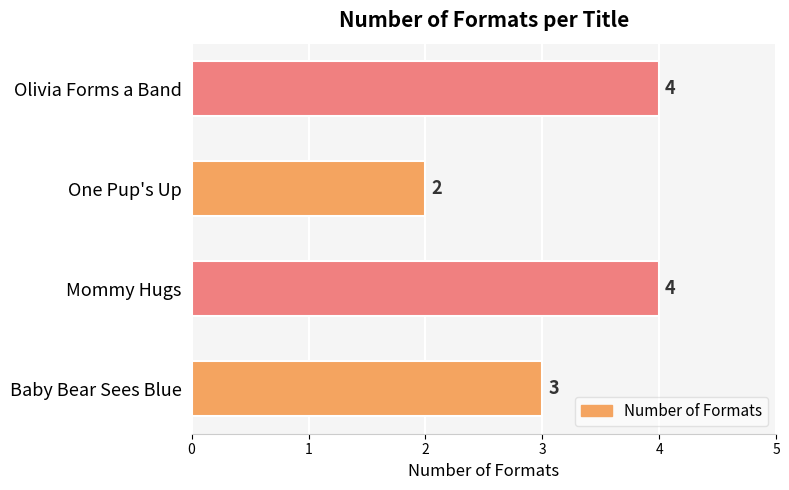

How many series are shown in this chart?

1